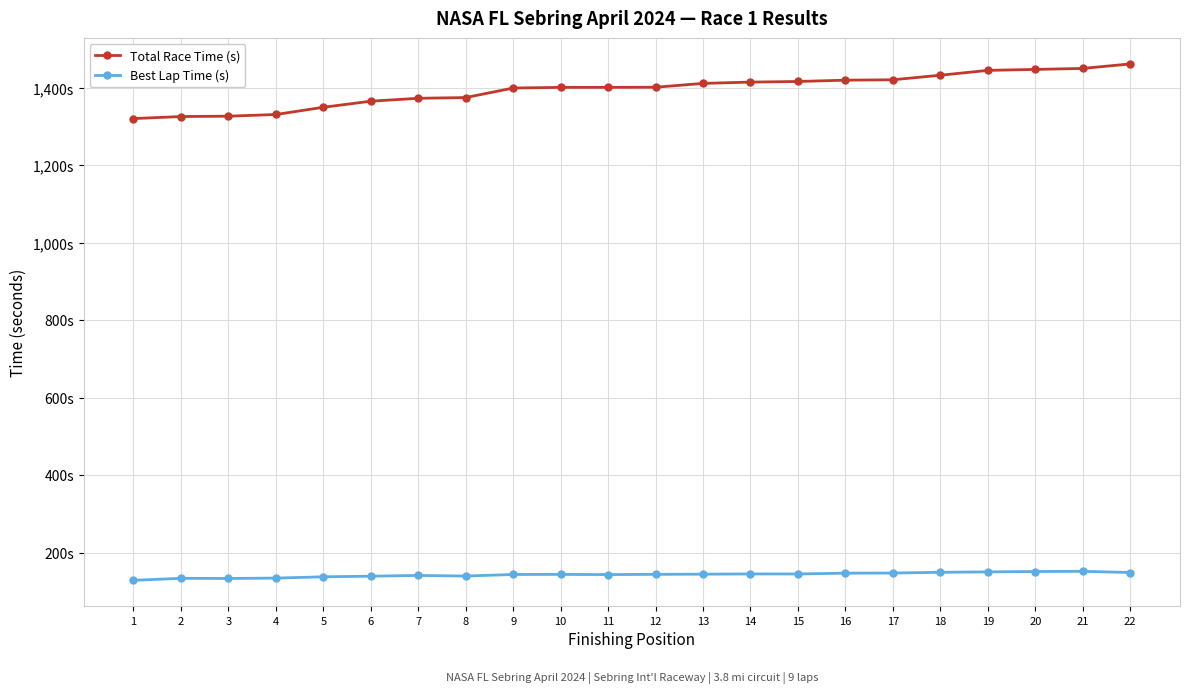

Is this an area chart (filled region under the line)?

No